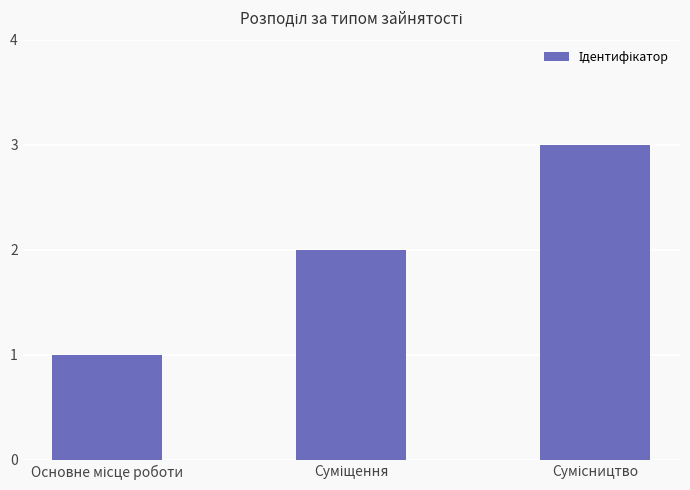

What is the maximum value shown in the chart?

3